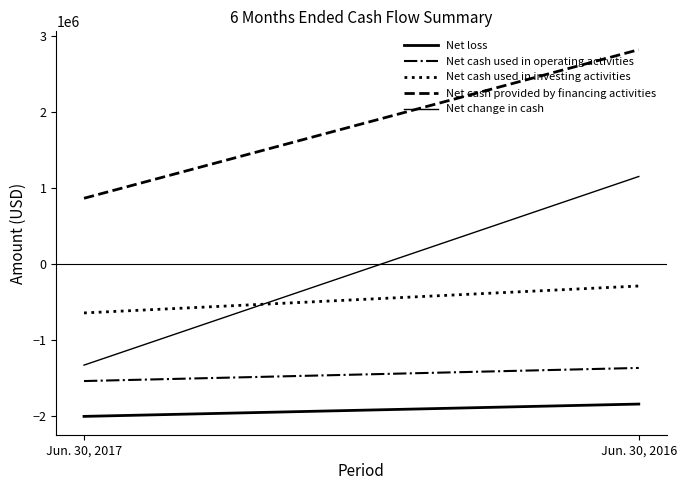

What is the sum of all Net cash provided by financing activities values?

3674175